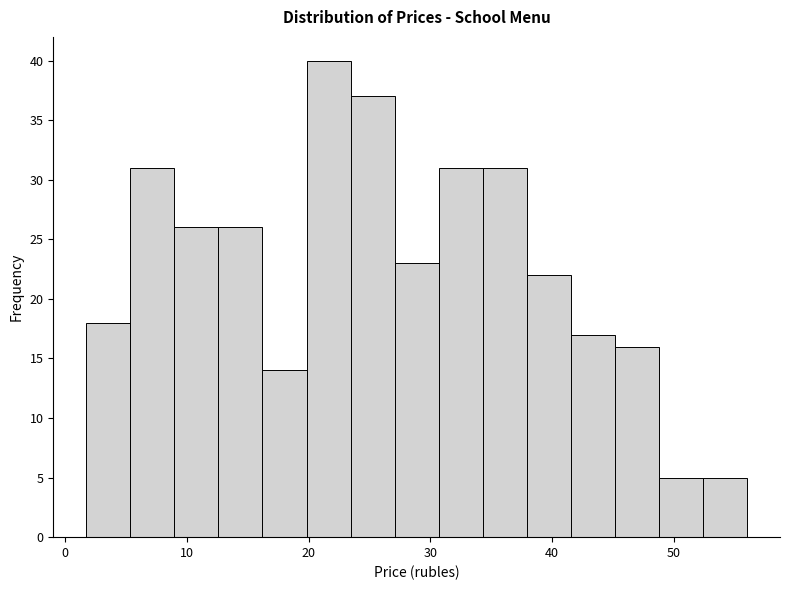

Read against the x-axis, roughly where is the centre of the tallest bar?

22